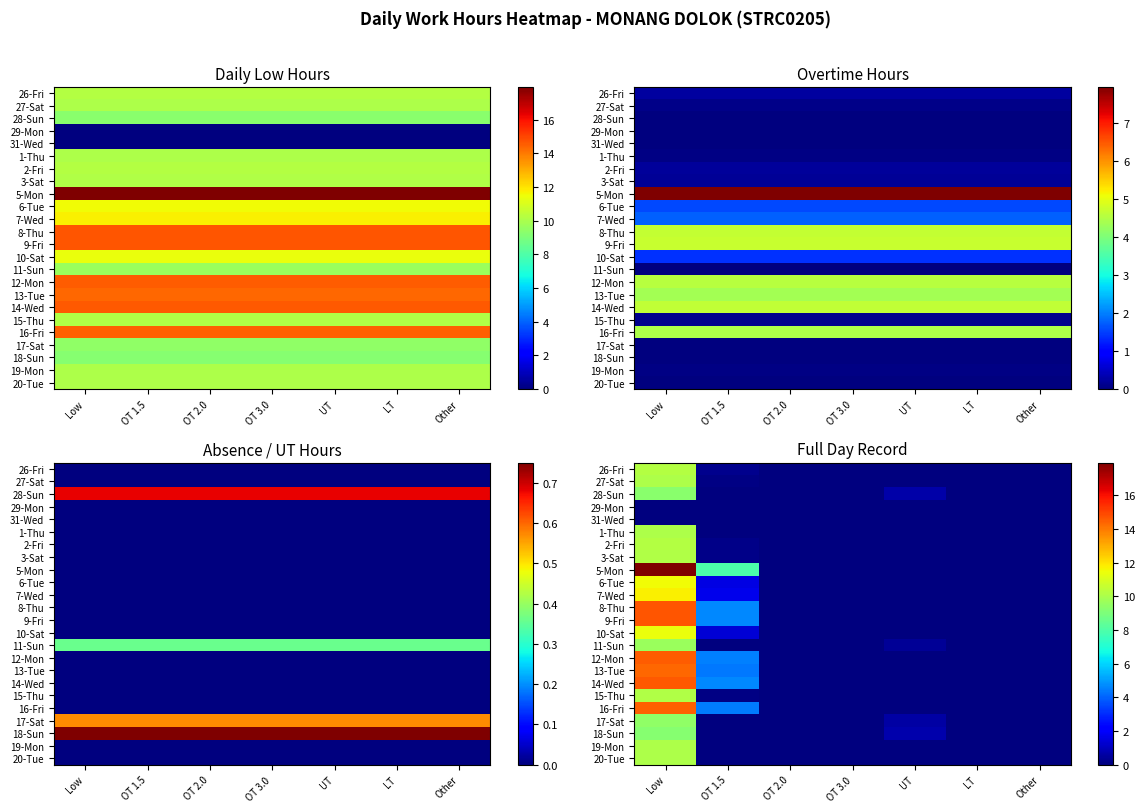

Where is 2-Fri nearest to the value 5?

OT 1.5